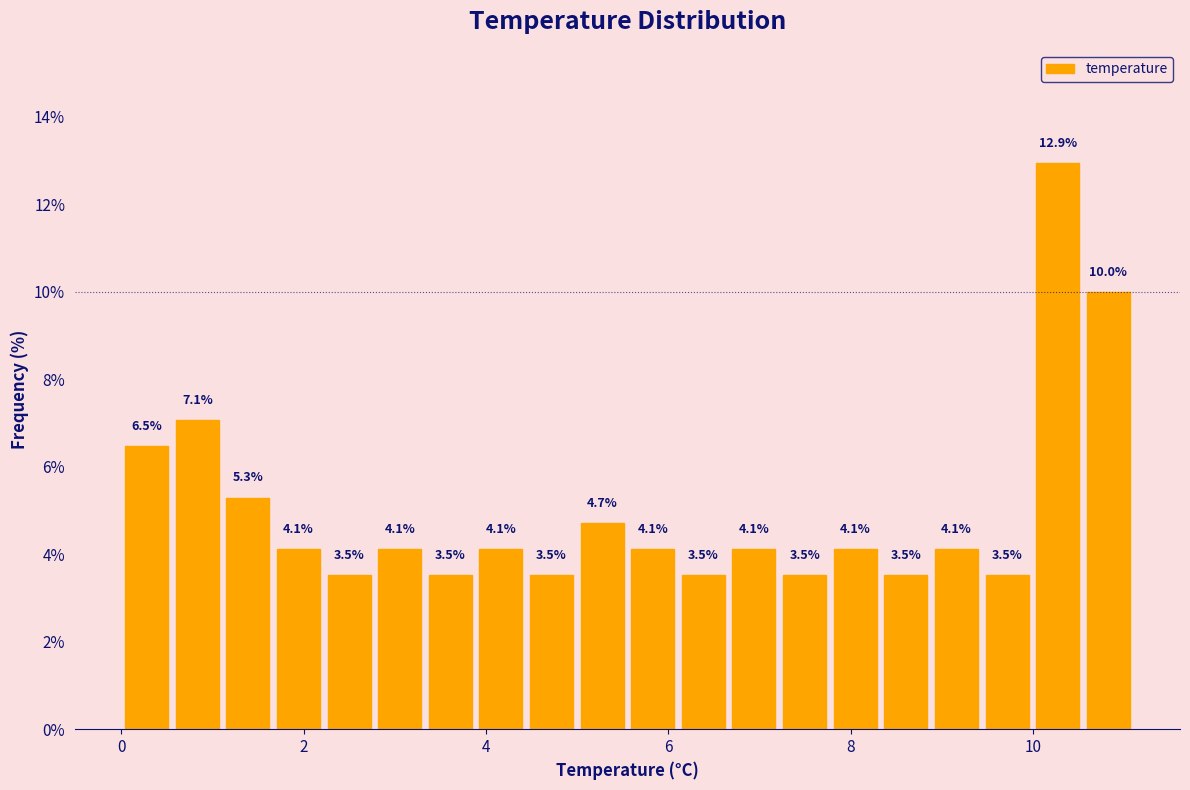

Around what value on the x-axis is the tallest bar? Give the approximate position of its centre, as read against the axis.

10.2